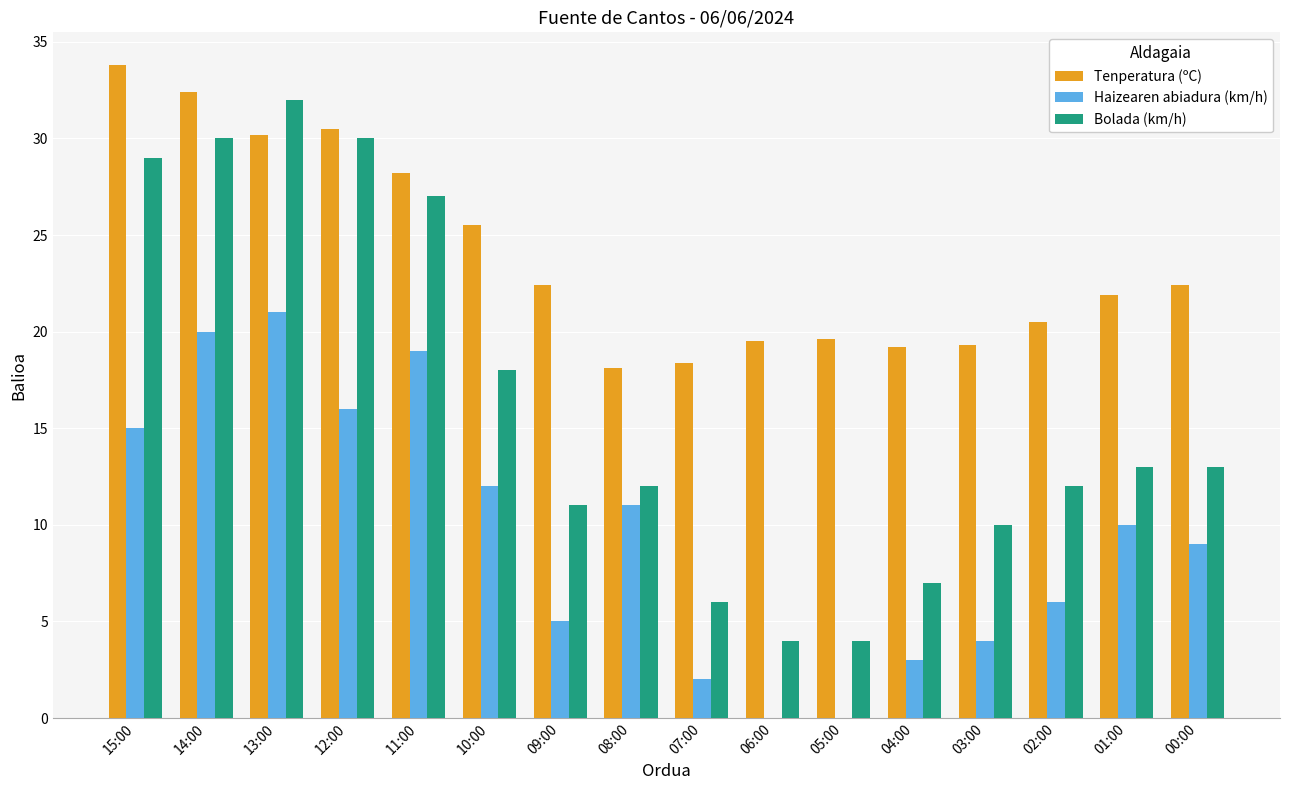

What is the sum of all Bolada (km/h) values?

258.0